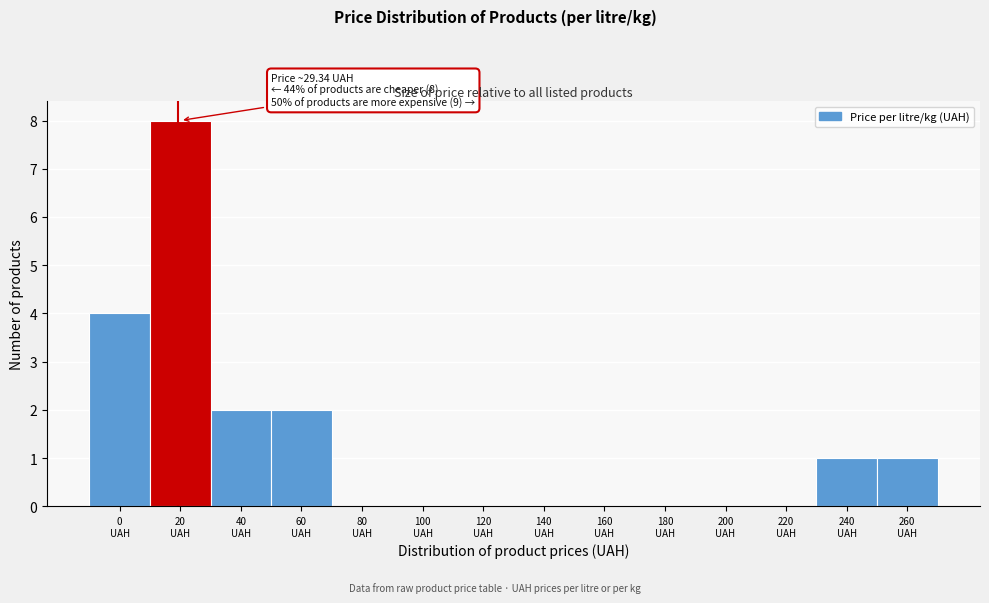

What is the sum of all values?

18